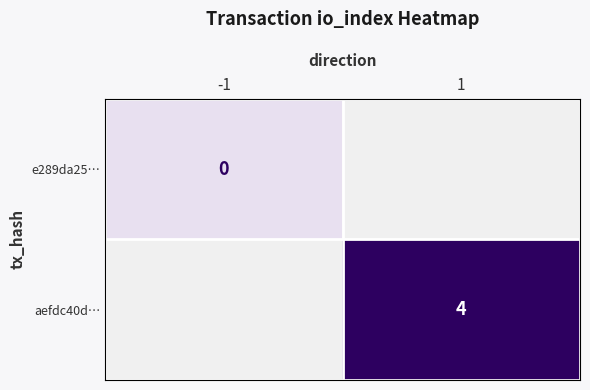

Is it true that aefdc40d… equals 4 at 1?

True